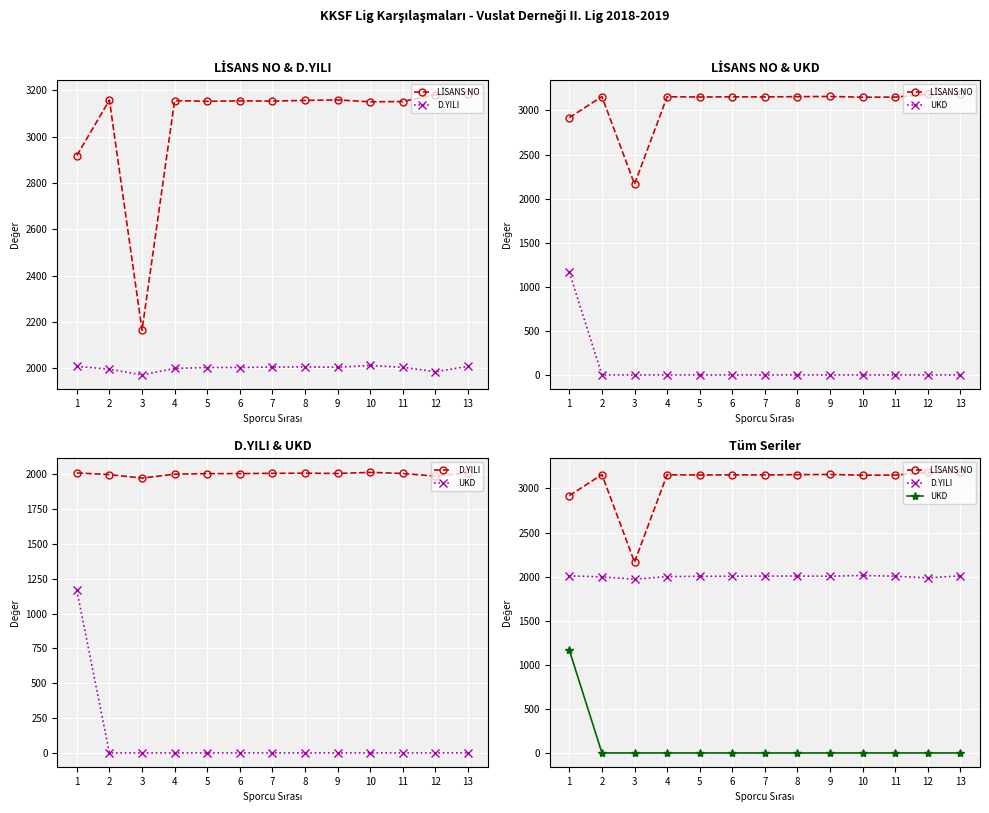

At which category does LİSANS NO reach its first local valley?

3